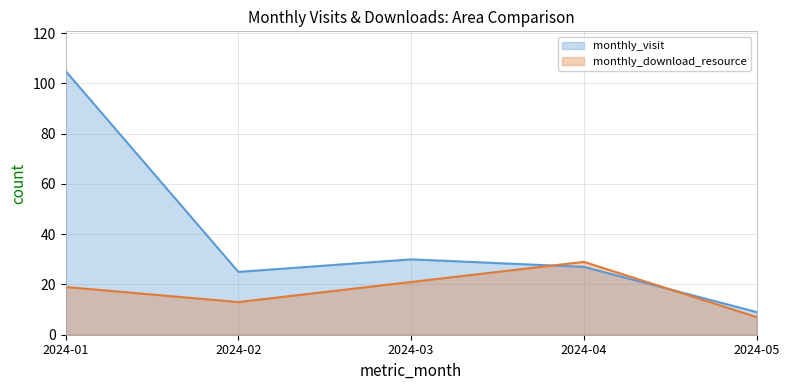

True or false: monthly_download_resource has a value of 13 at 2024-02.

True